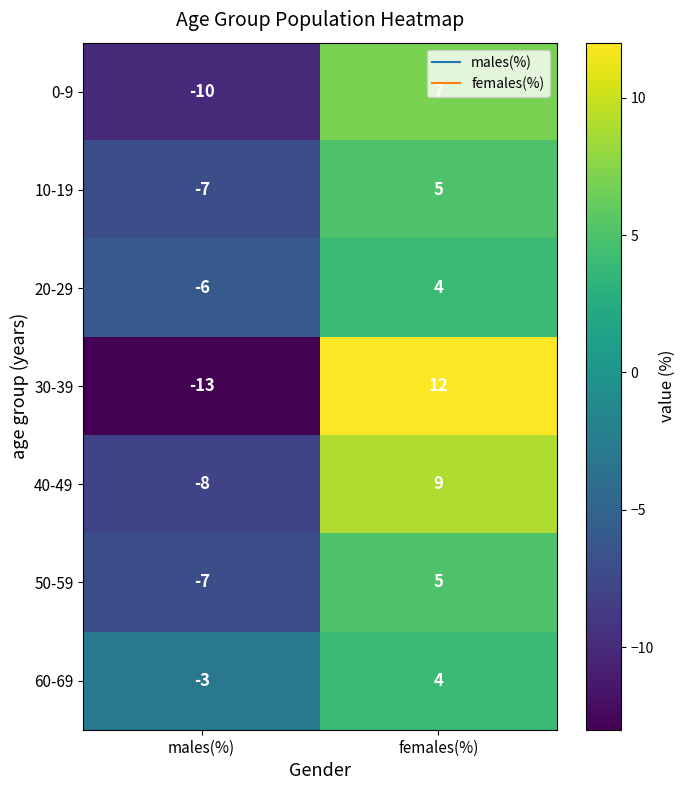

Where is 50-59 nearest to the value -1?

males(%)